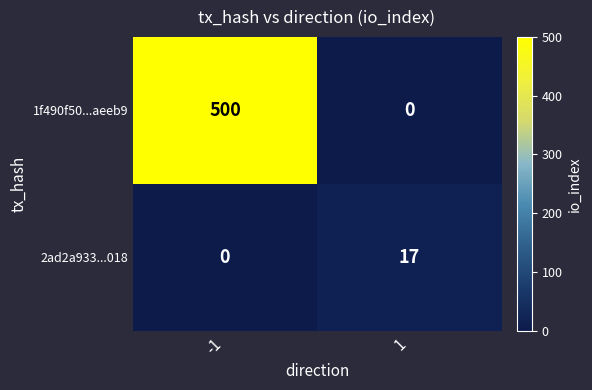

Which series has the largest total across all categories?

1f490f50...aeeb9